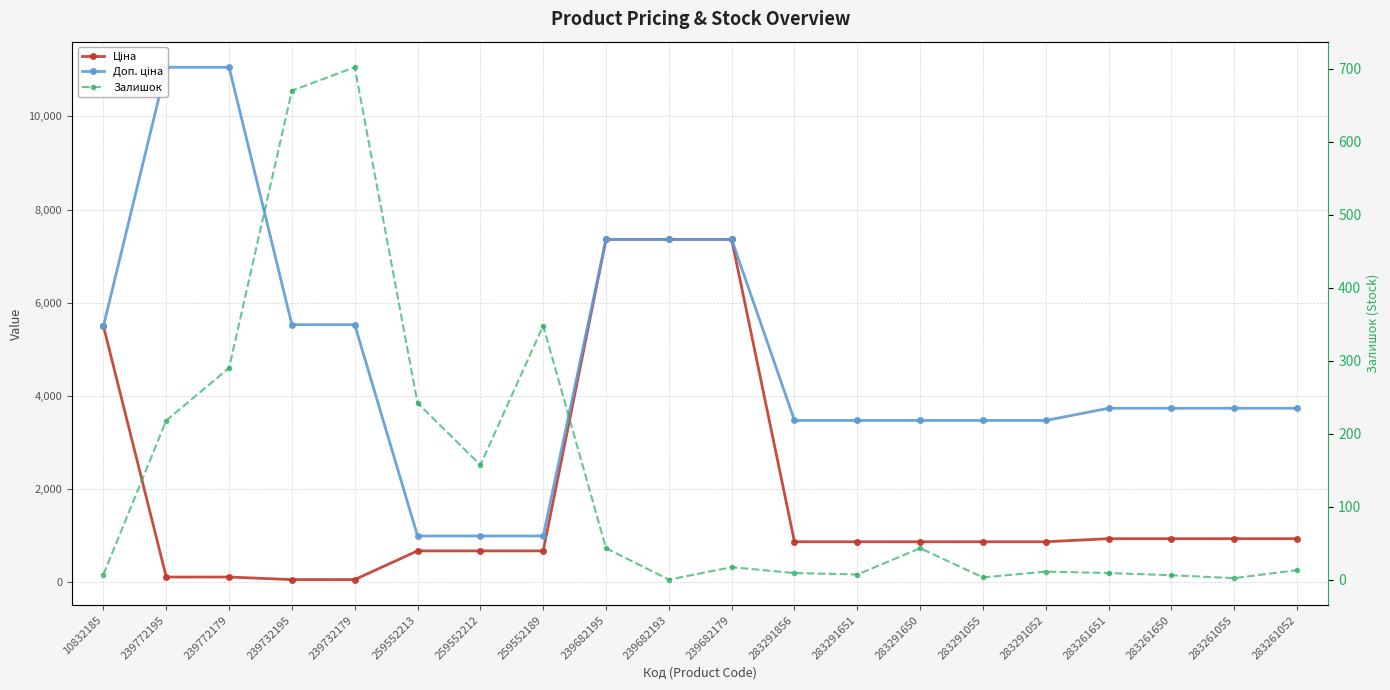

What is the label of the 12th point from the left?

283291856